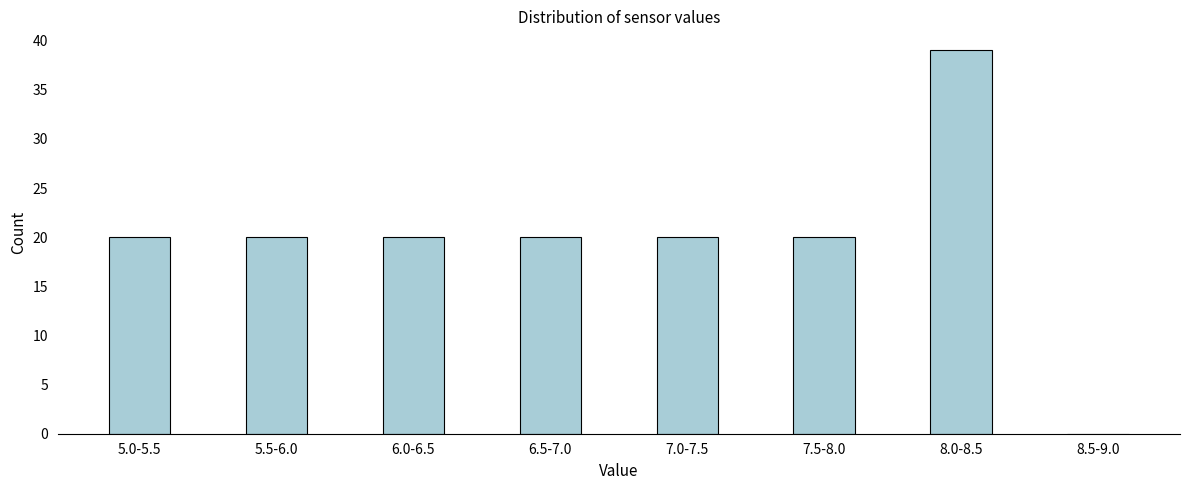

Reading right to left, extract all data points from this chart.

8.5-9.0=0	8.0-8.5=39	7.5-8.0=20	7.0-7.5=20	6.5-7.0=20	6.0-6.5=20	5.5-6.0=20	5.0-5.5=20